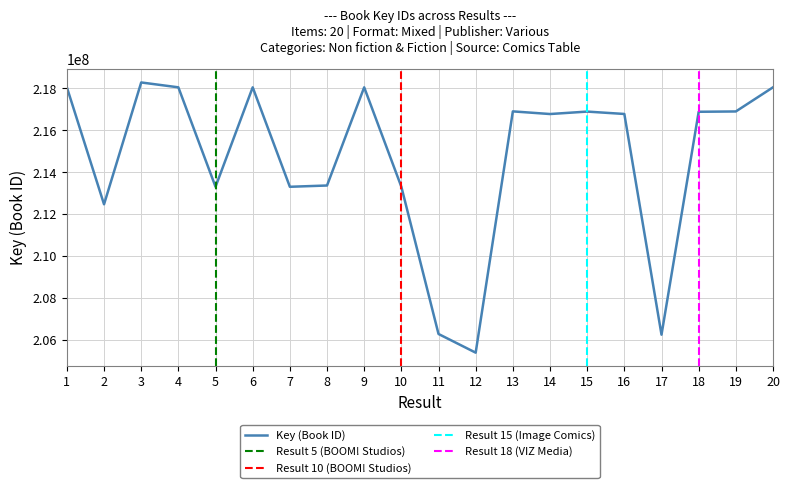

What is the difference between the values at 1 and 10?

4743789